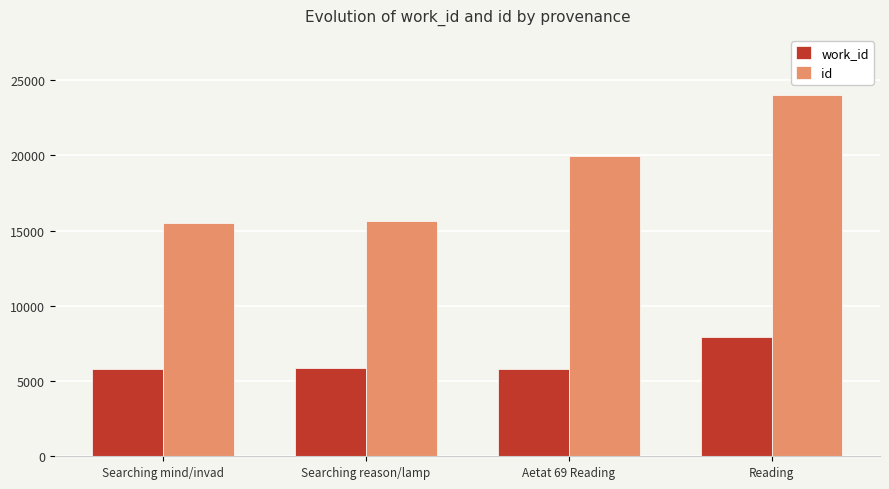

What is the value of the id bar at the 4th from the left?

24029